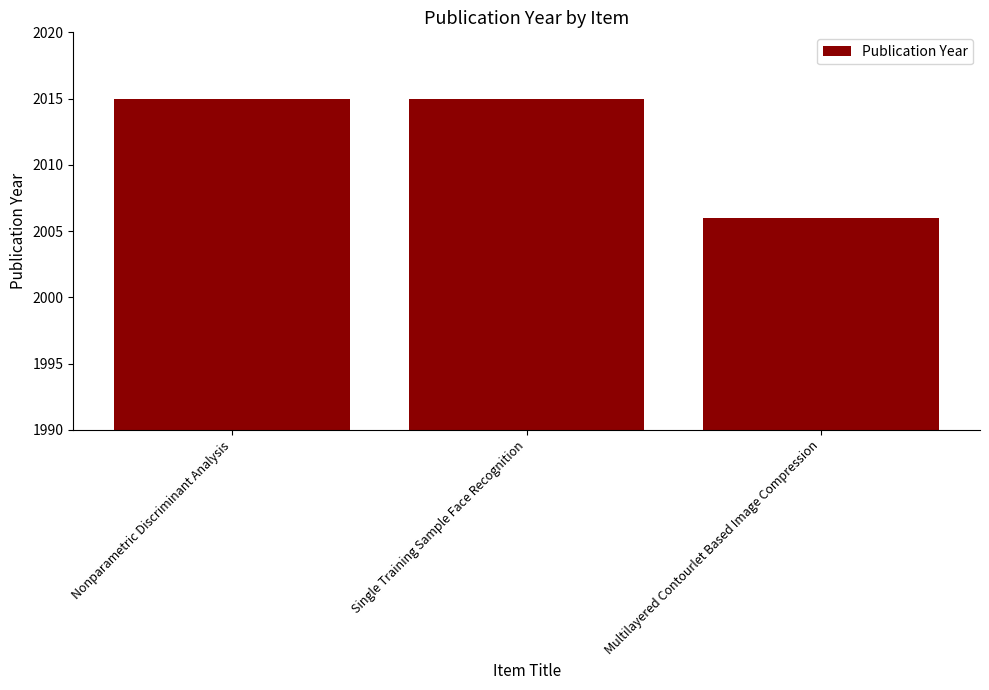

What position from the right is Nonparametric Discriminant Analysis?

3